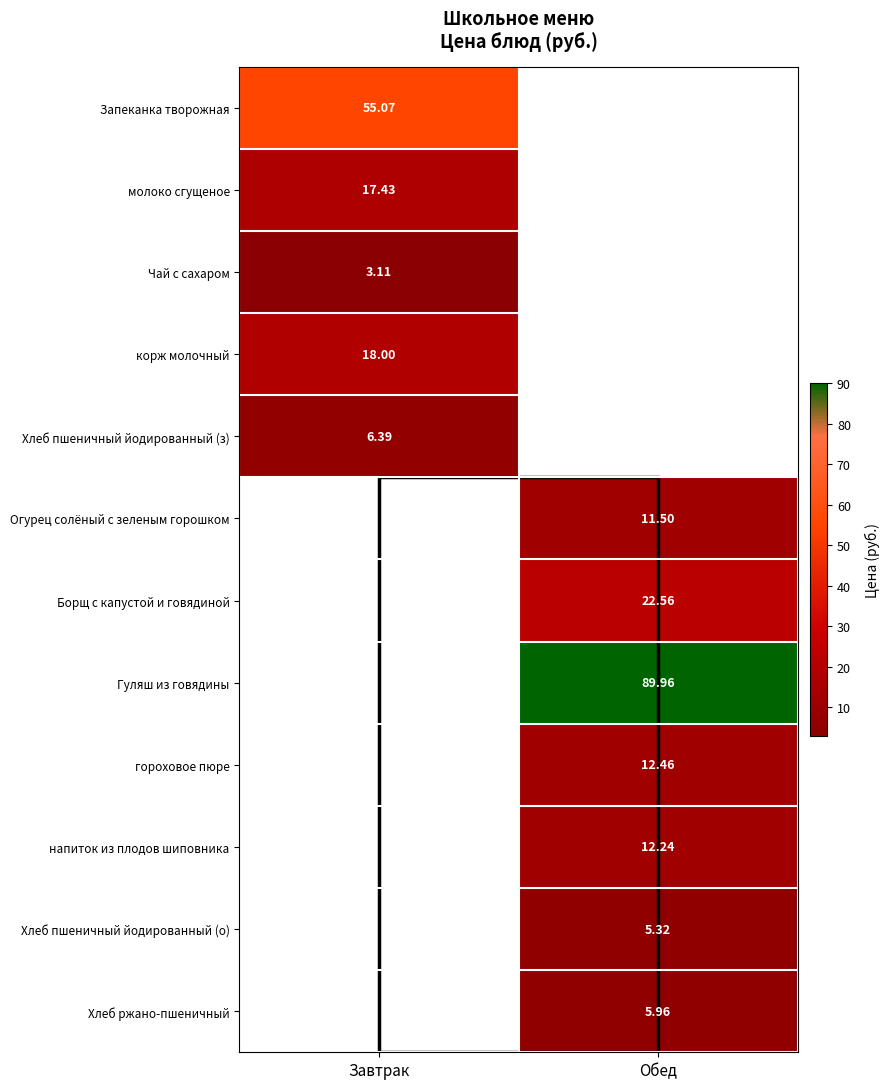

What value does the Гуляш из говядины series have at Обед?

90.0